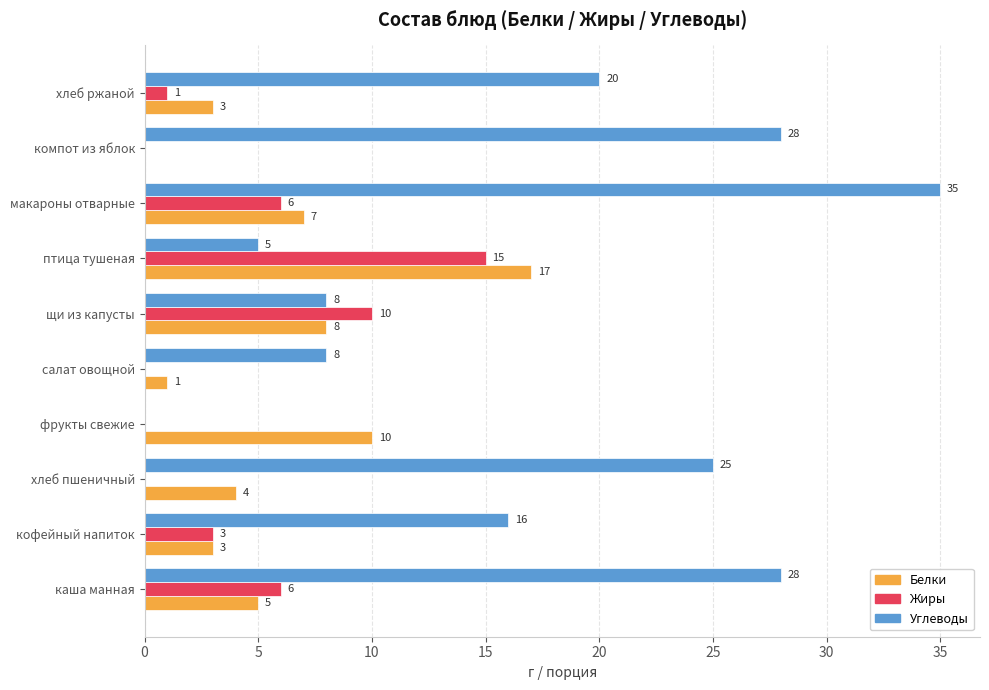

What are all the series names shown in the legend?

Белки, Жиры, Углеводы